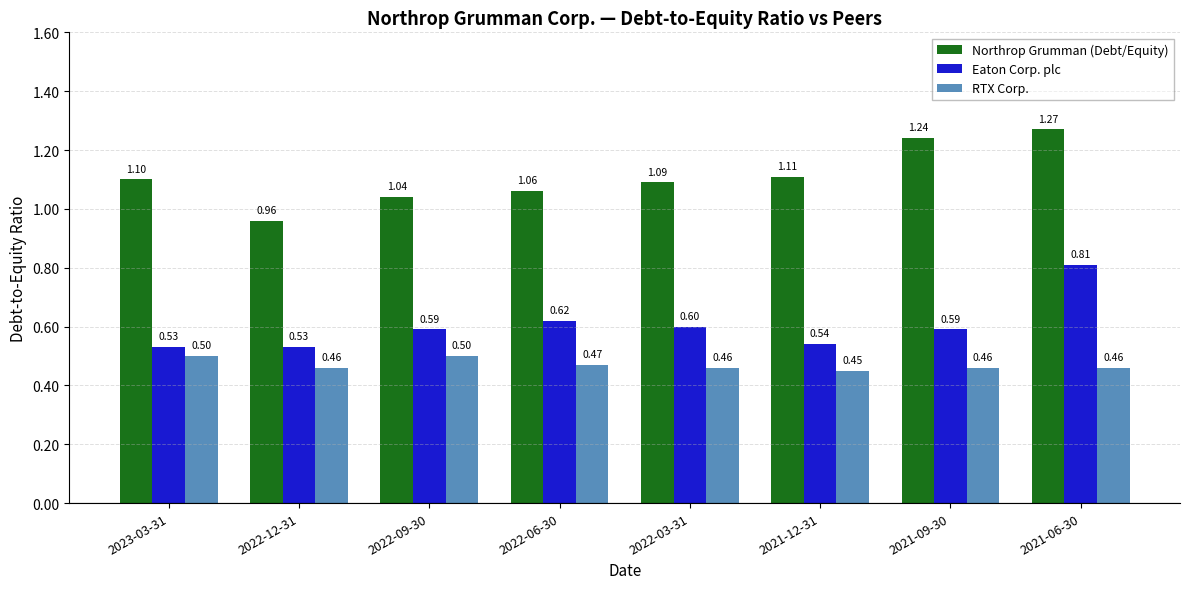

List the series in order of their peak value, highest first.

Northrop Grumman (Debt/Equity), Eaton Corp. plc, RTX Corp.